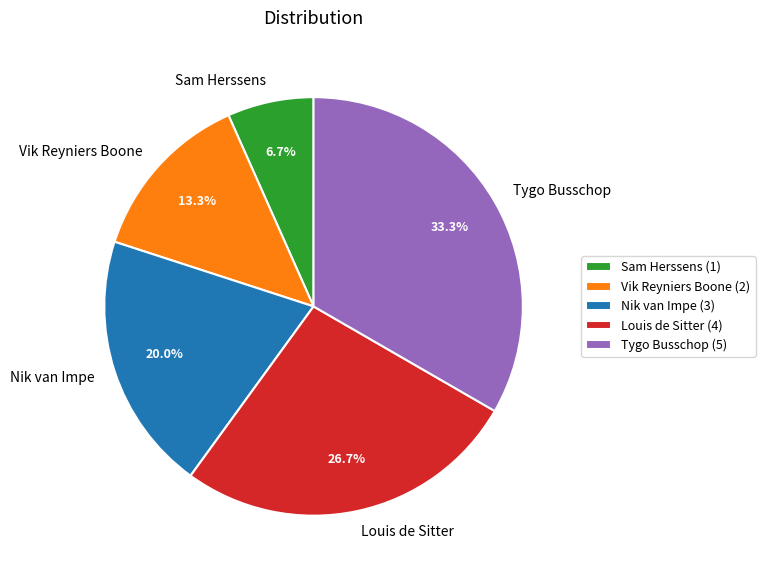

Rank the categories by value from highest to lowest.

Tygo Busschop, Louis de Sitter, Nik van Impe, Vik Reyniers Boone, Sam Herssens